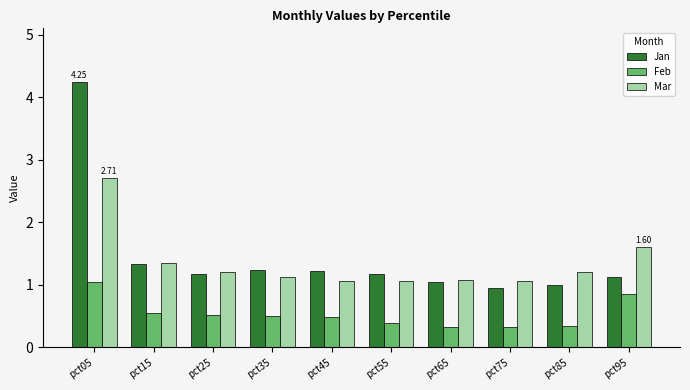

What are all the series names shown in the legend?

Jan, Feb, Mar